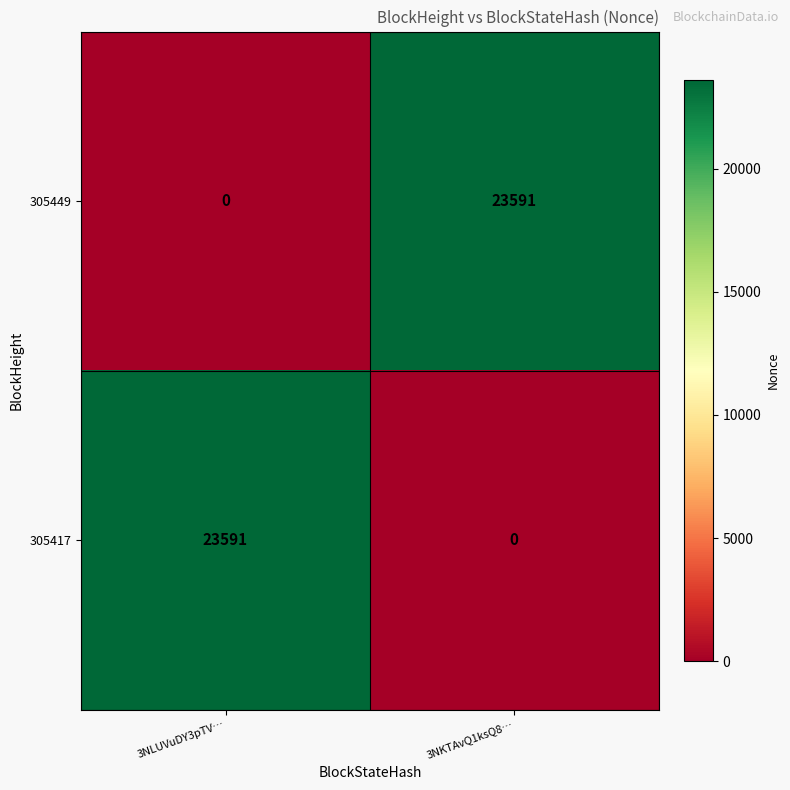

Where is 305417 nearest to the value 11795?

3NKTAvQ1ksQ8…